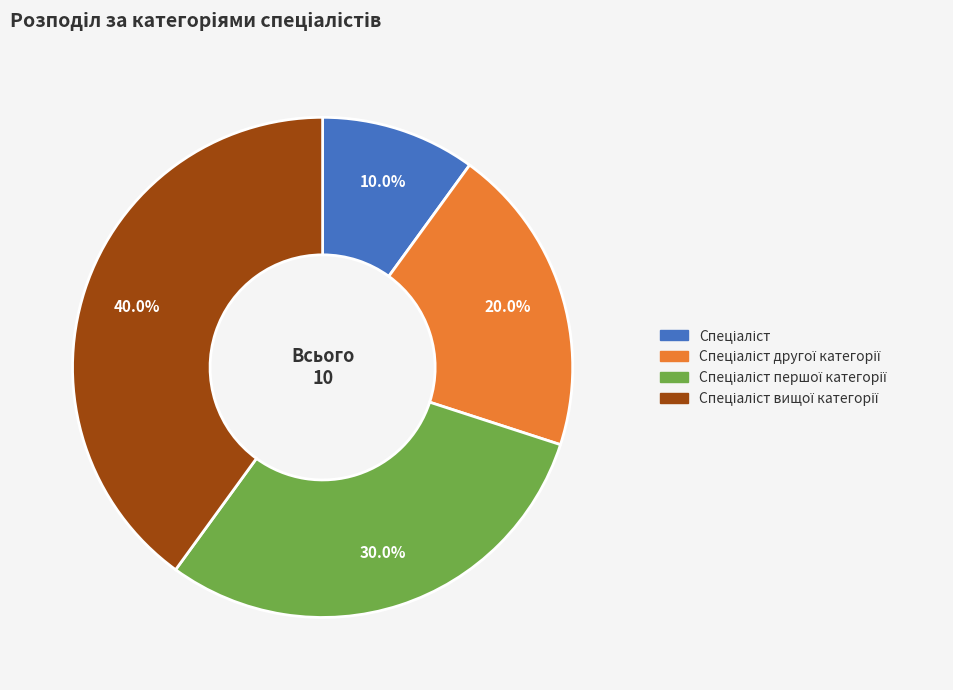

Does any single category account for the majority?

No